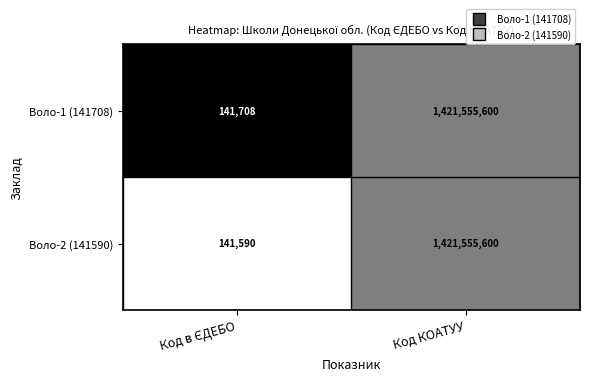

How many series are shown in this chart?

2